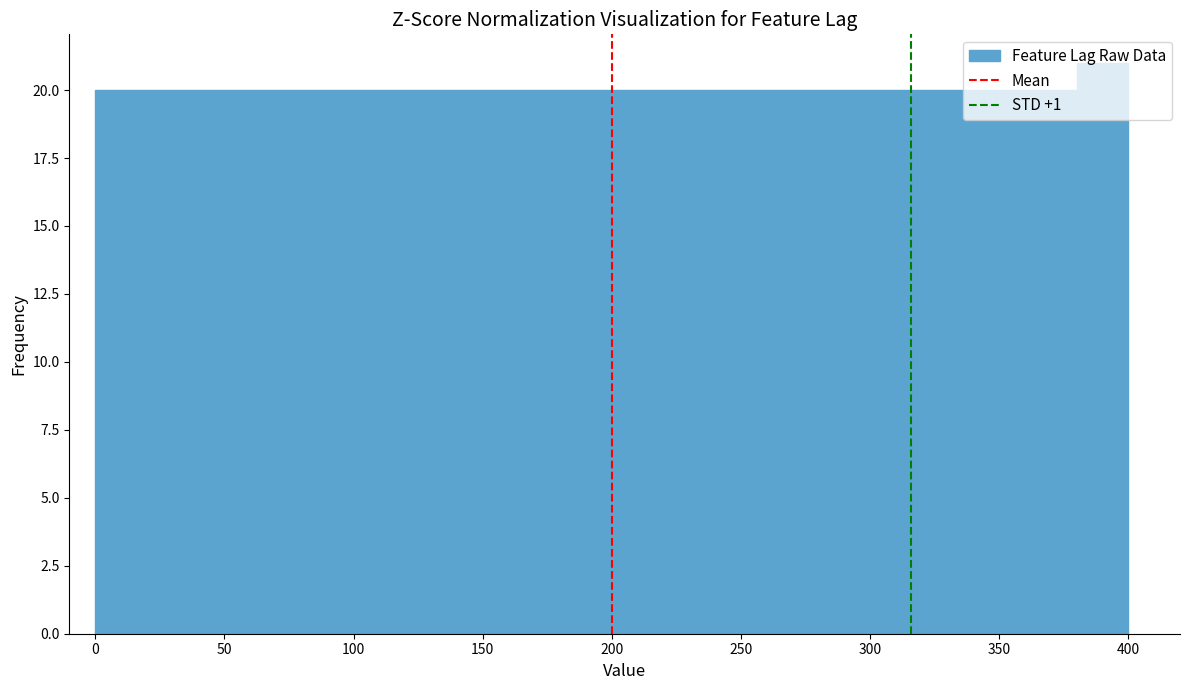

Which range on the x-axis has the tallest bar?

380 to 400